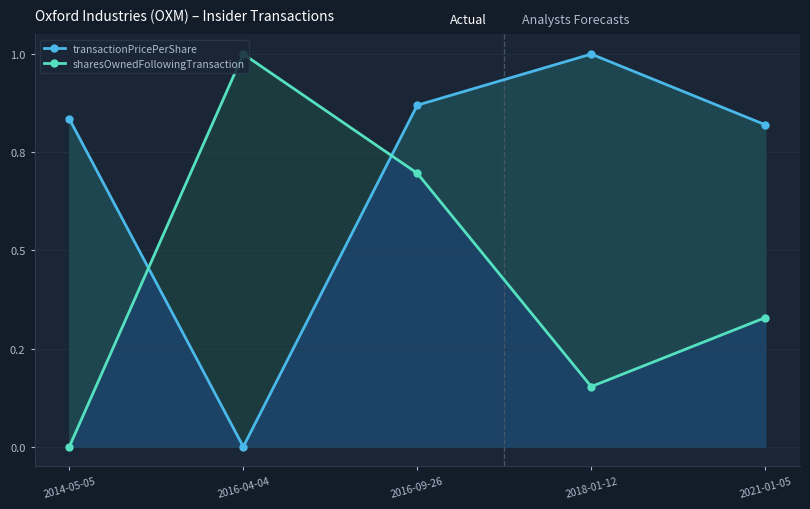

How many transactionPricePerShare values are between 0 and 1?

5